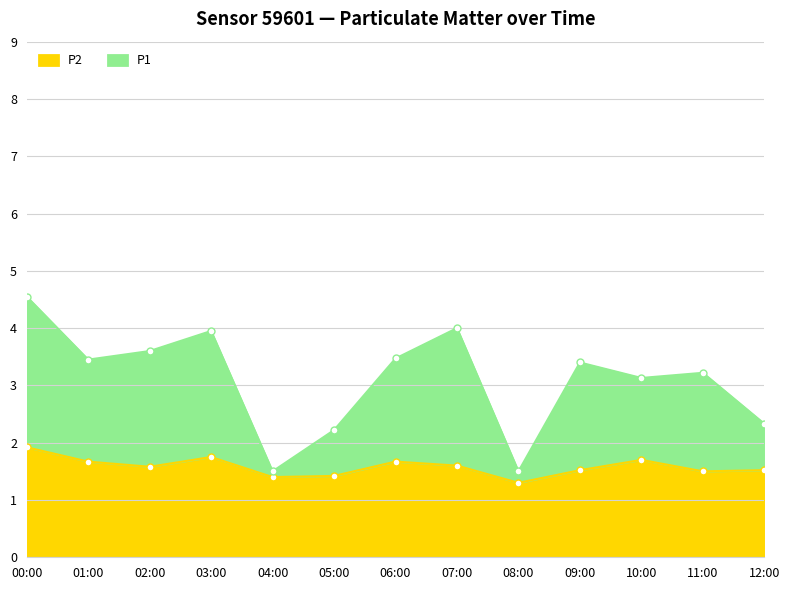

What is the label of the 3rd point from the left?

02:00